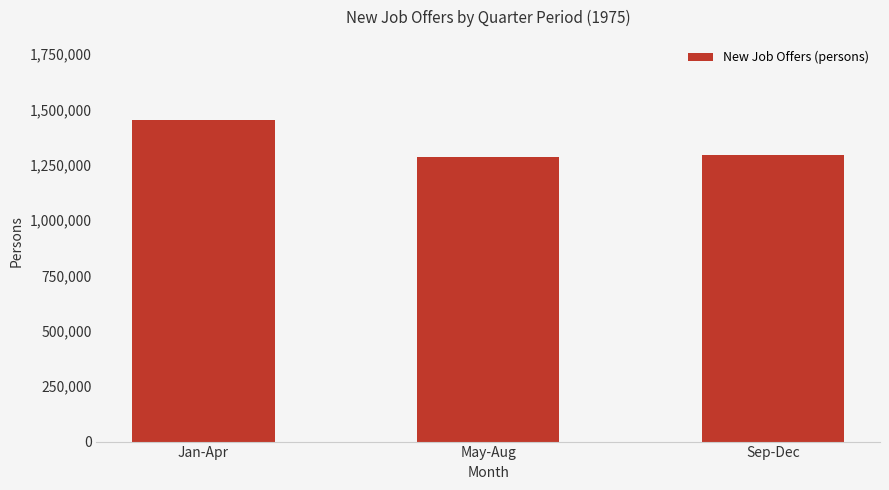

Which category has the highest value across all series?

Jan-Apr